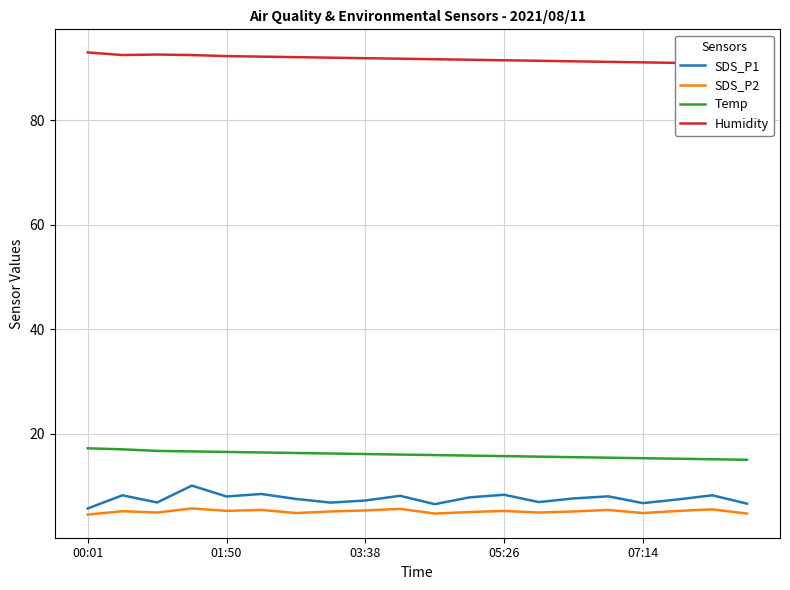

At how many categories does at least one series exceed 63?

20